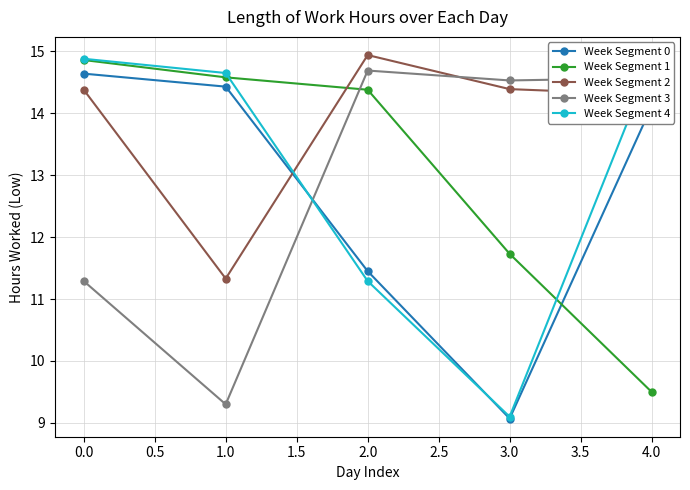

List the labels in order of Week Segment 0 value, smallest first.

3.0, 2.0, 4.0, 1.0, 0.0